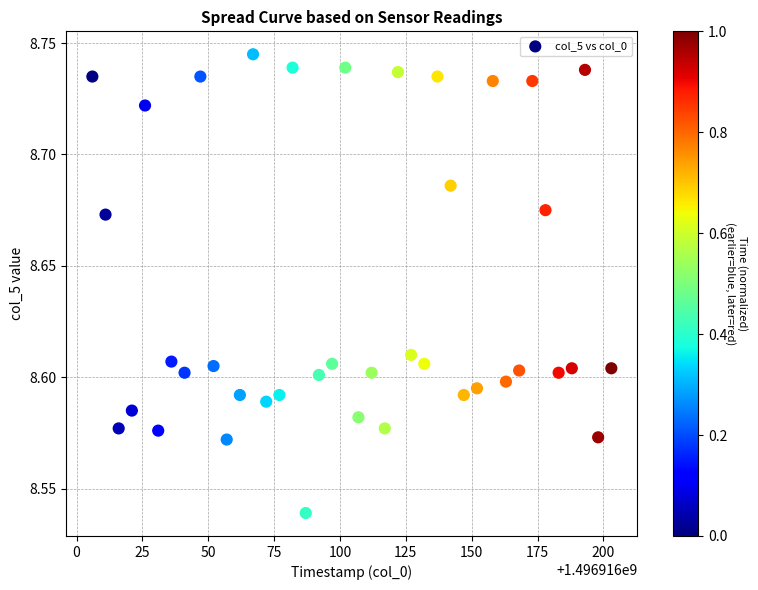

How many data points are displayed?

40